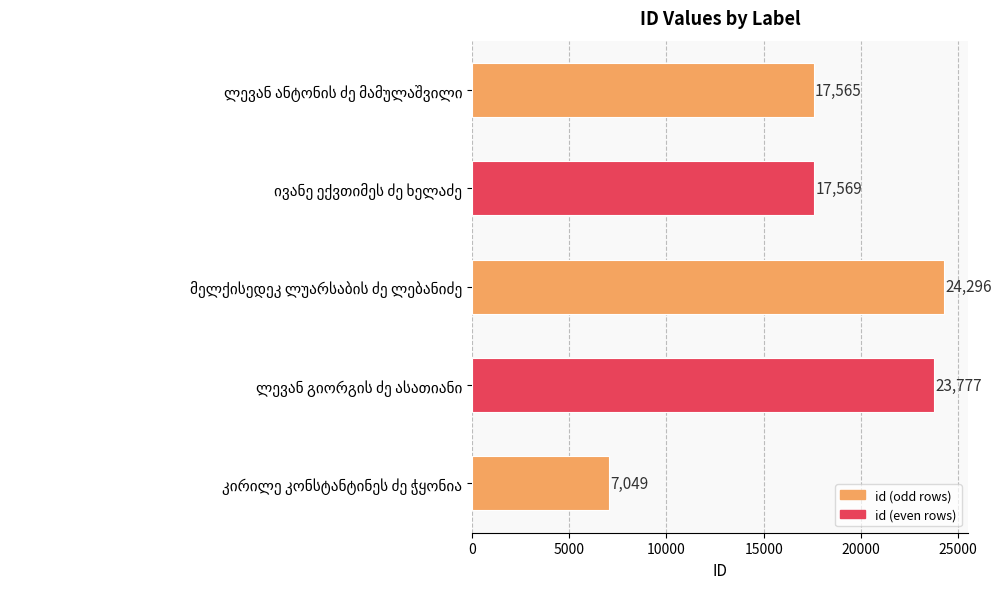

What is the difference between the maximum and minimum values?

17247